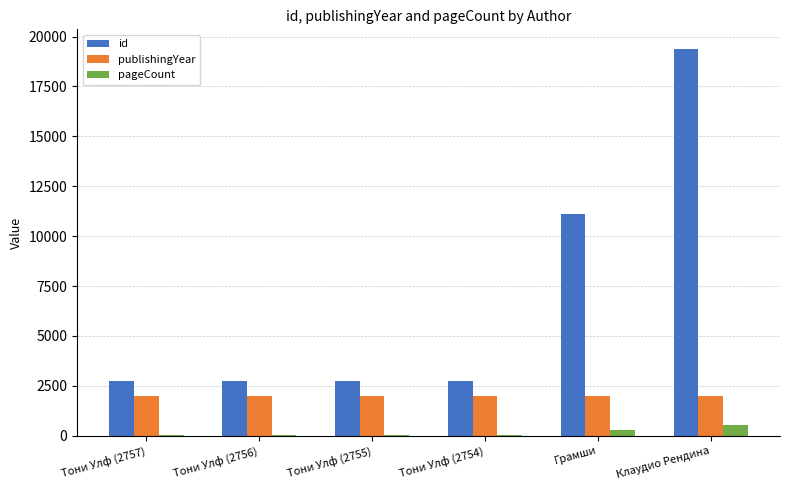

Count the number of data series in this chart.

3